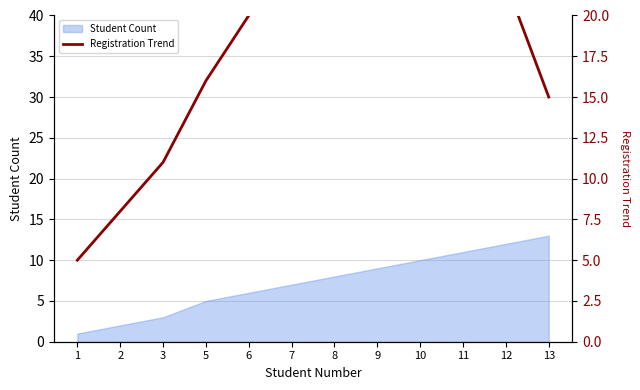

The Student Count series shows 7 at 7. True or false?

True